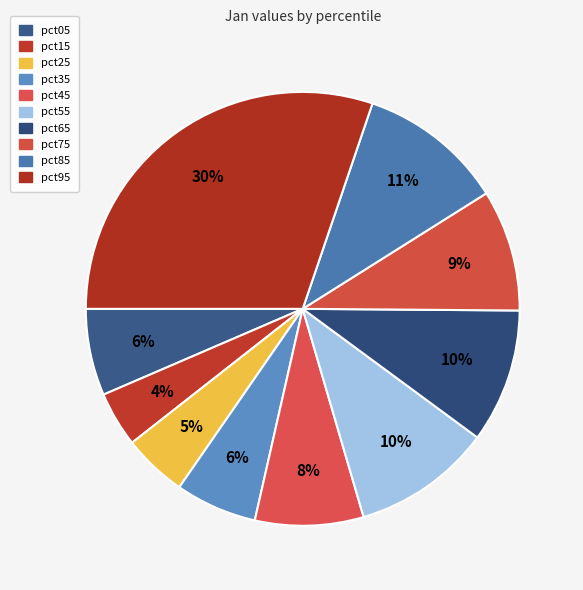

Is pct15 the majority of the pie?

No